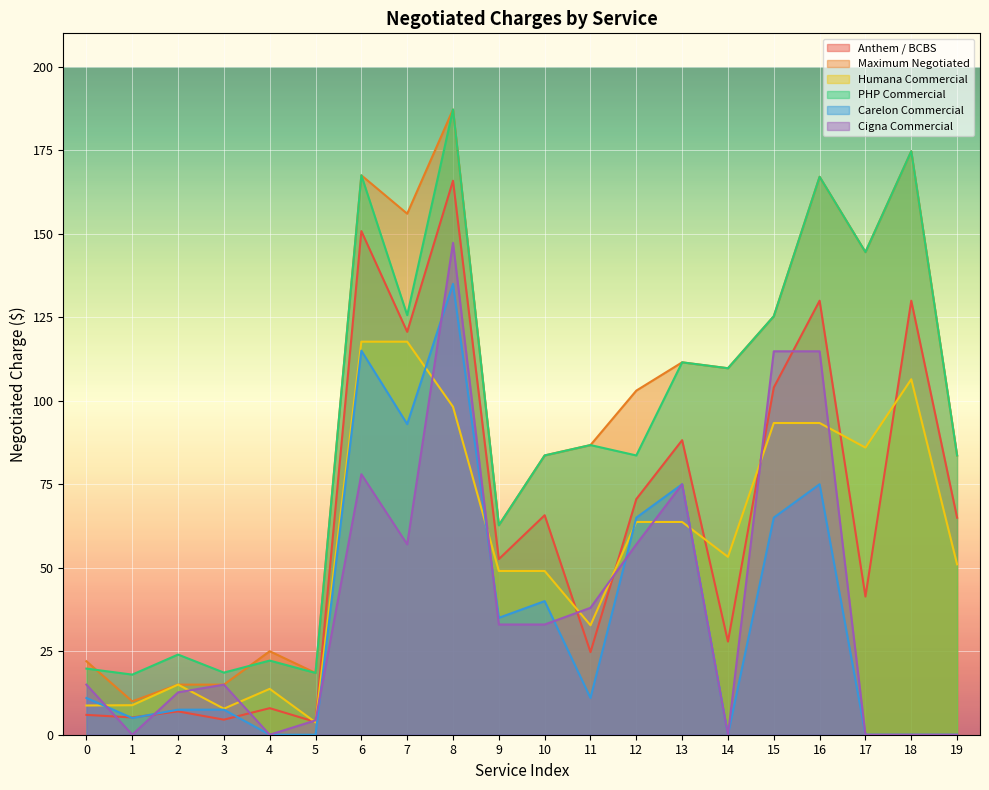

How many lines are shown in the chart?

6